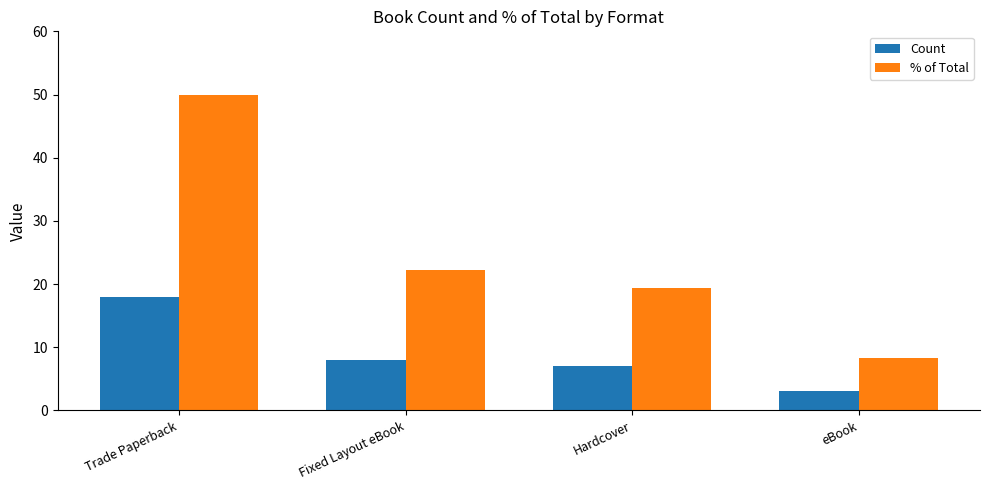

What is the label of the 1st bar from the right?

eBook